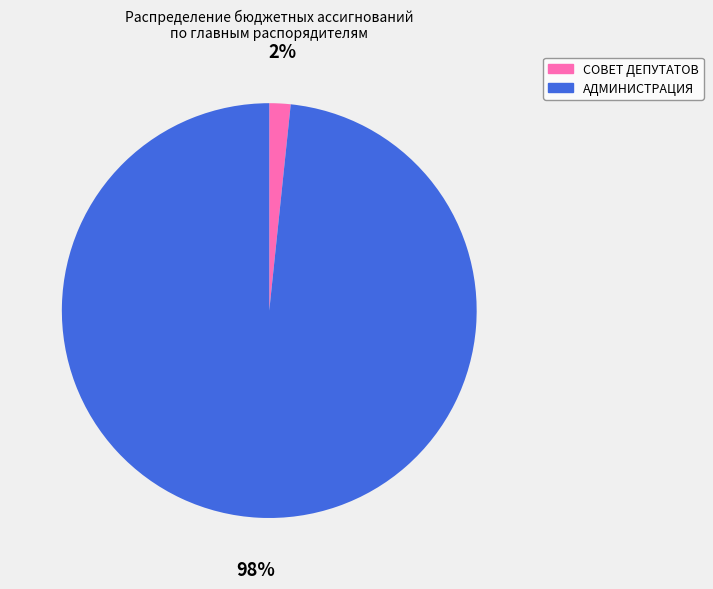

To the nearest percent, what is the average slice percentage?

50%